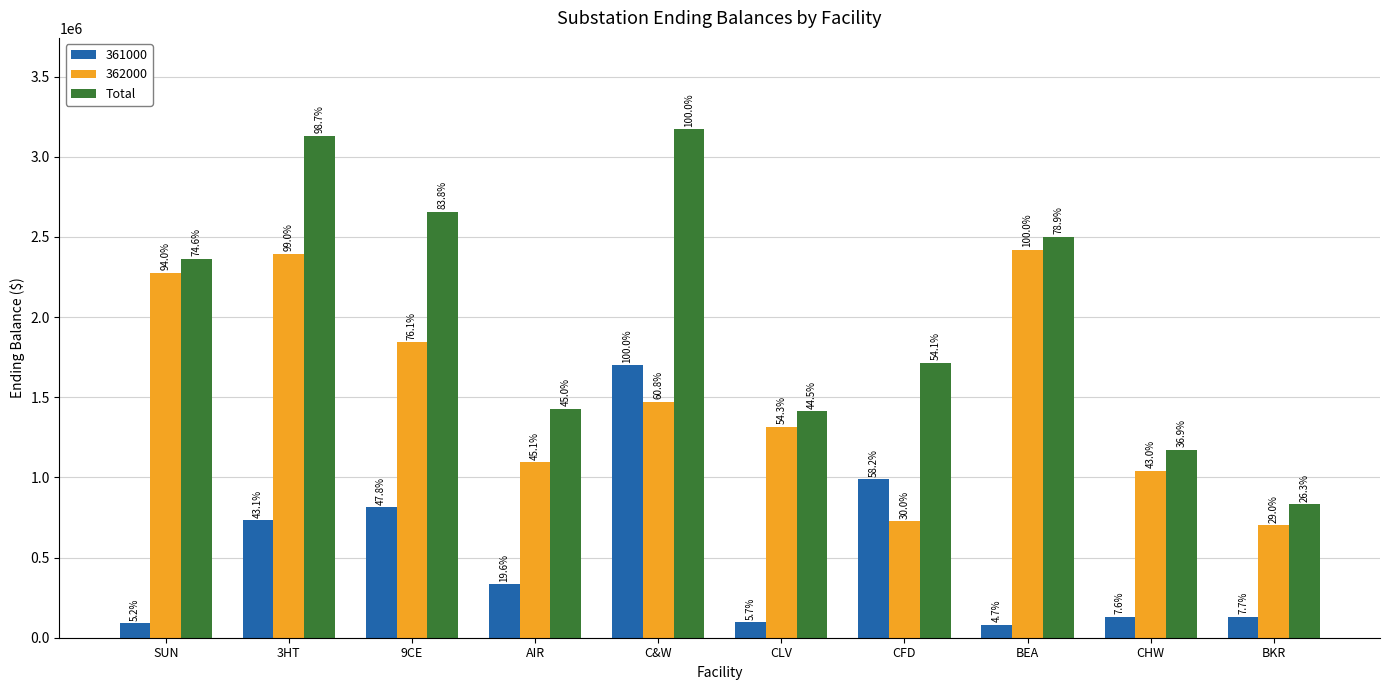

What are all the series names shown in the legend?

361000, 362000, Total